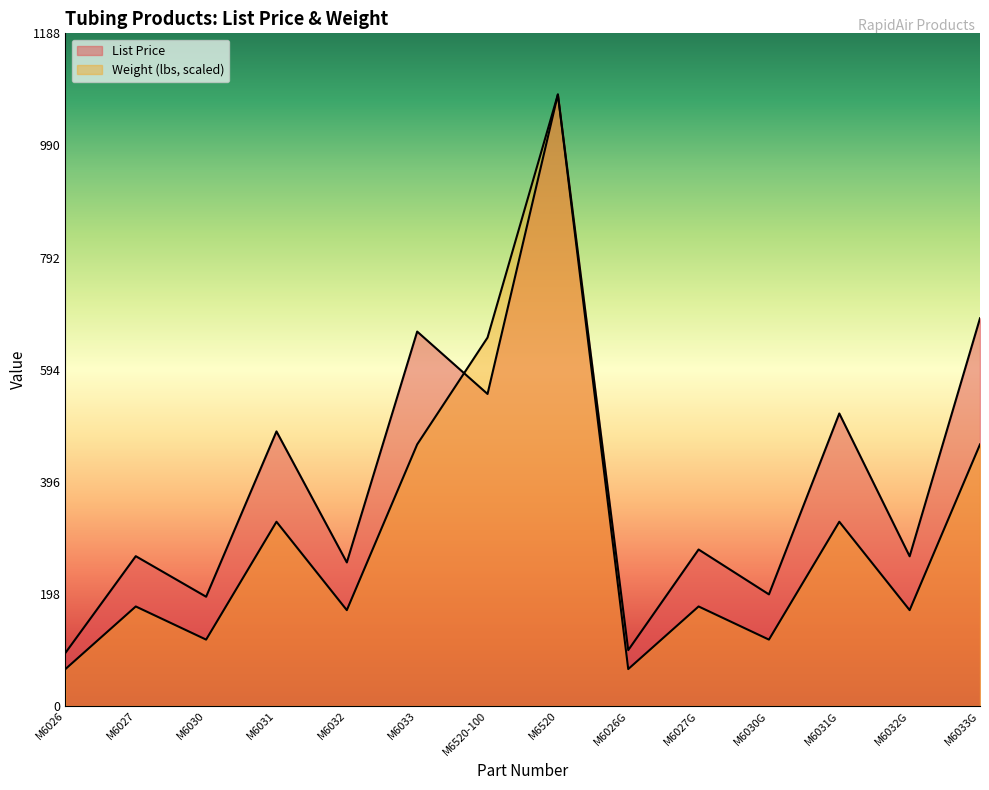

What is the sum of the List Price values at M6033G and M6030?

877.9